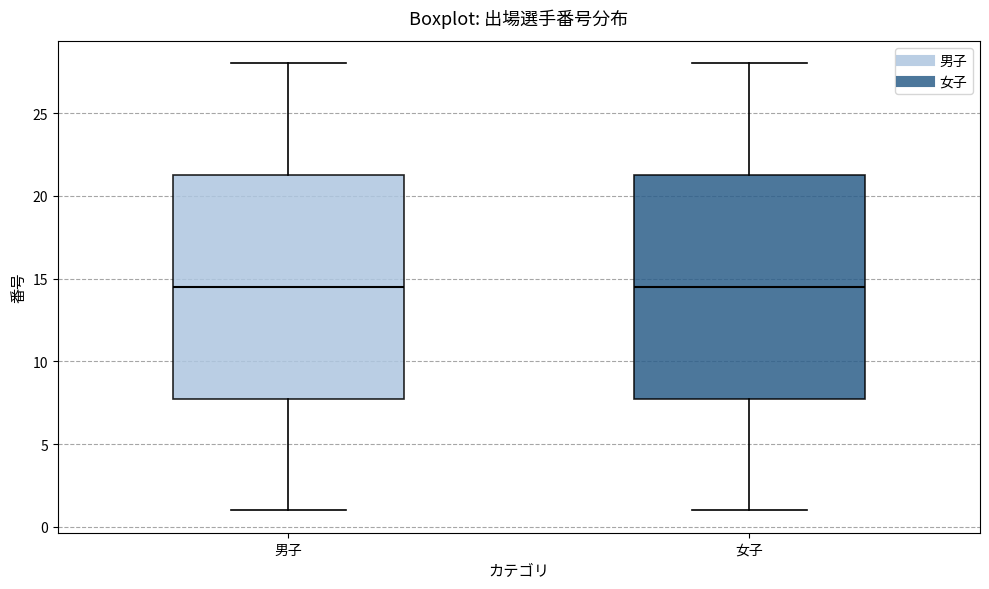

Reading left to right, transcribe this box plot: for each box, give where its median line is, the range the box spans, and where its two whiskers end, as read against the y-axis. The values are not printed on the chart, so give them approximately, as read against the axis.

男子: median 14.5, box 8.0 to 21.5, whiskers 1.0 to 28.0
女子: median 14.5, box 8.0 to 21.5, whiskers 1.0 to 28.0